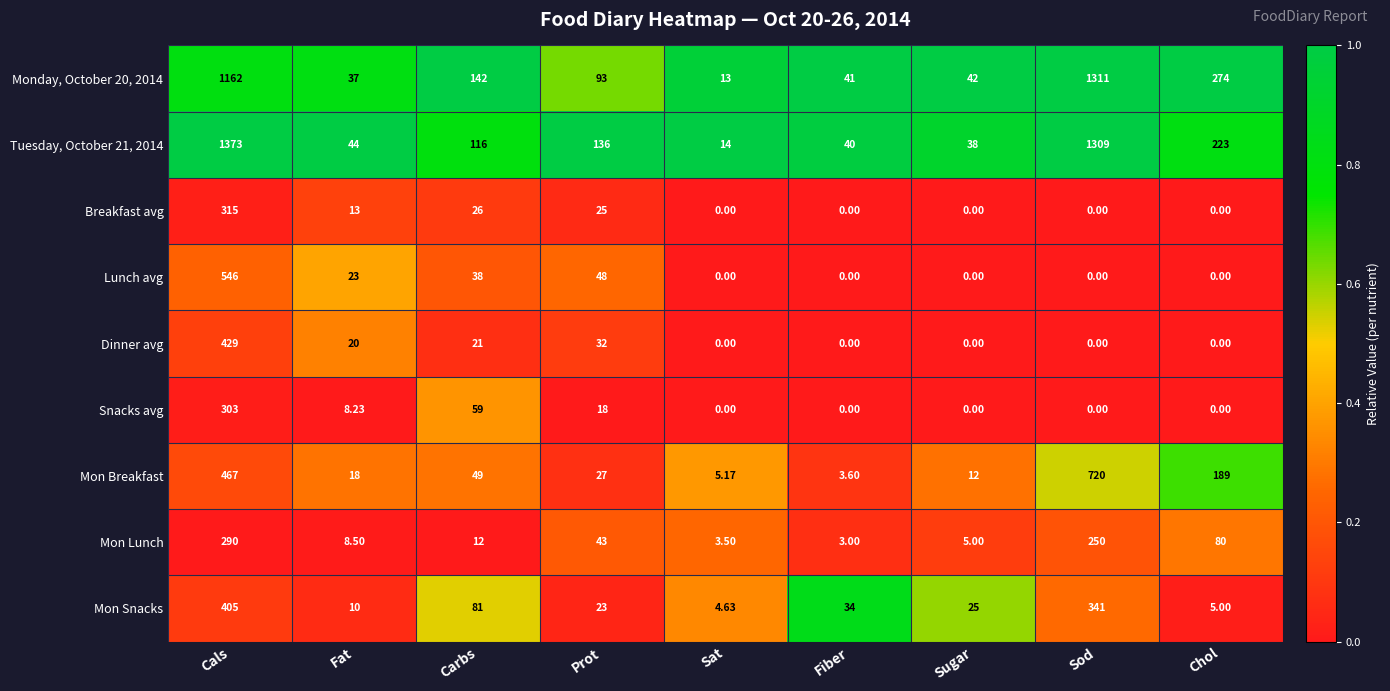

Which series has the largest total across all categories?

Tuesday, October 21, 2014